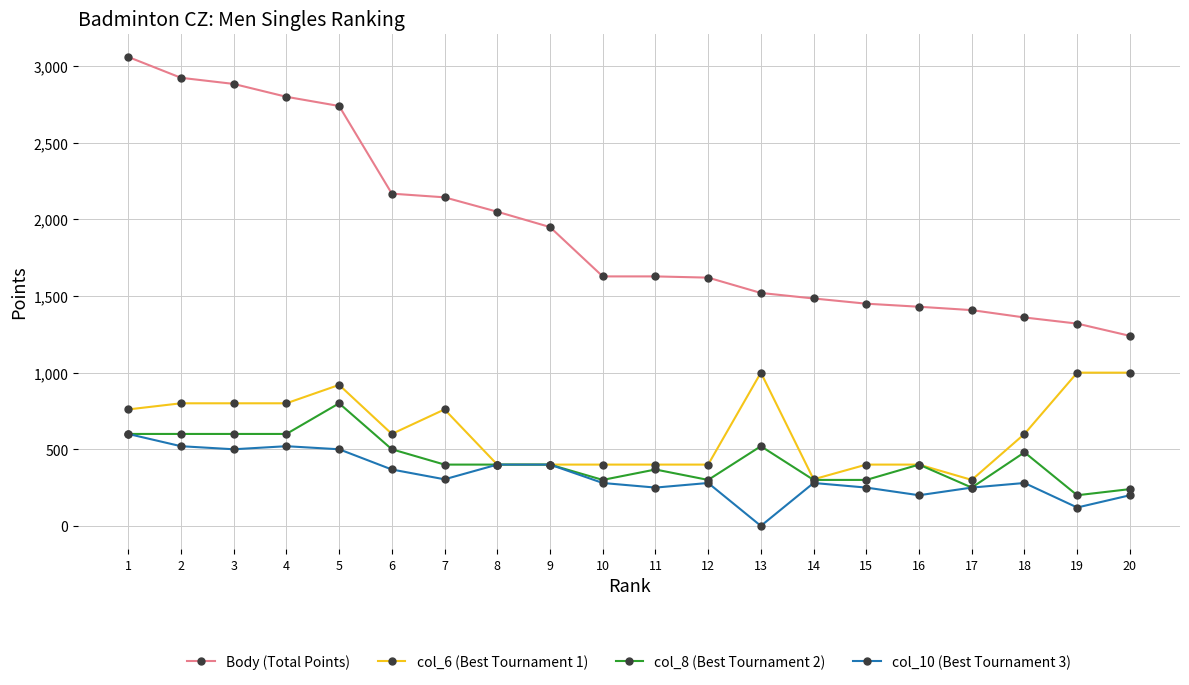

List the series in order of their peak value, highest first.

Body (Total Points), col_6 (Best Tournament 1), col_8 (Best Tournament 2), col_10 (Best Tournament 3)